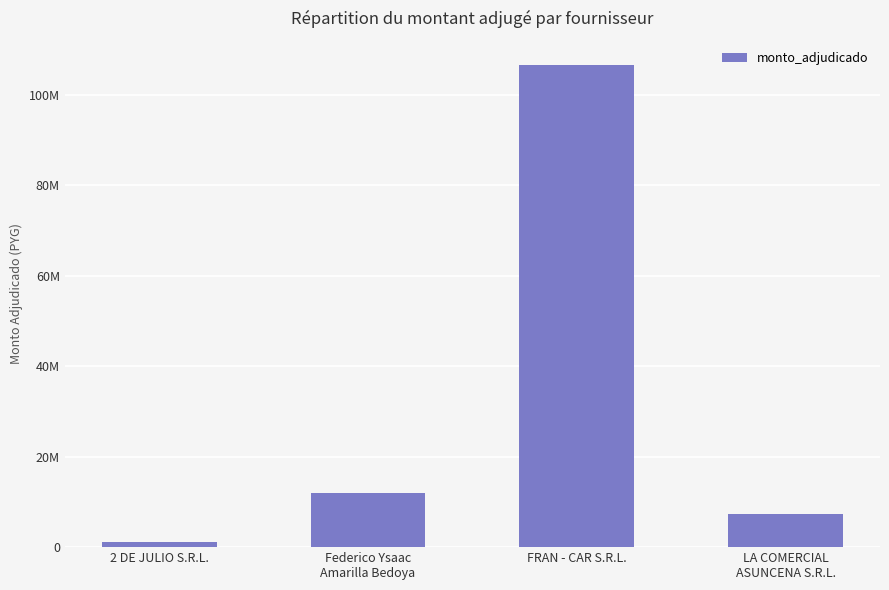

Rank the categories by value from lowest to highest.

2 DE JULIO S.R.L., LA COMERCIAL
ASUNCENA S.R.L., Federico Ysaac
Amarilla Bedoya, FRAN - CAR S.R.L.